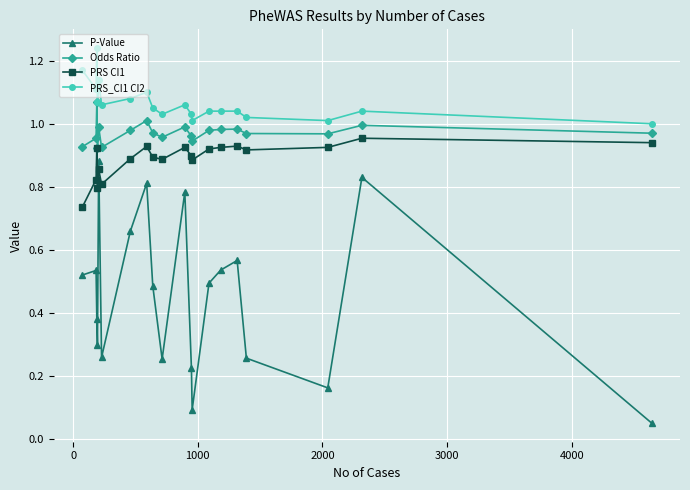

How many lines are shown in the chart?

4